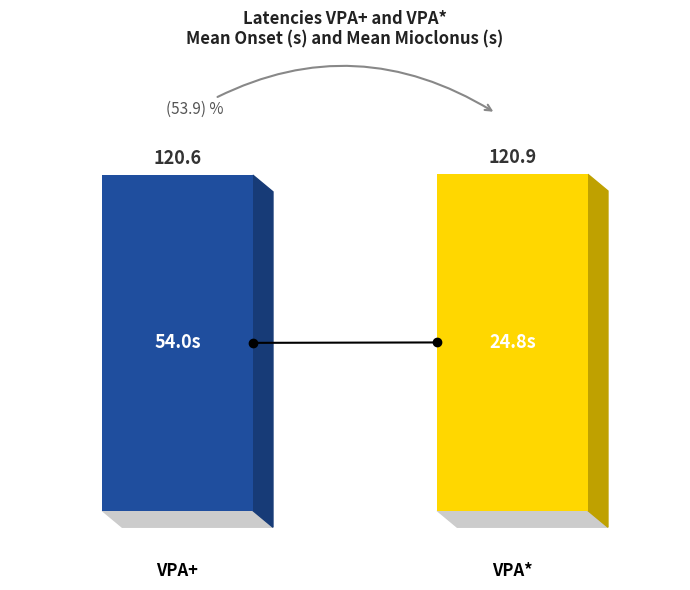

What is the greatest value displayed?

120.9